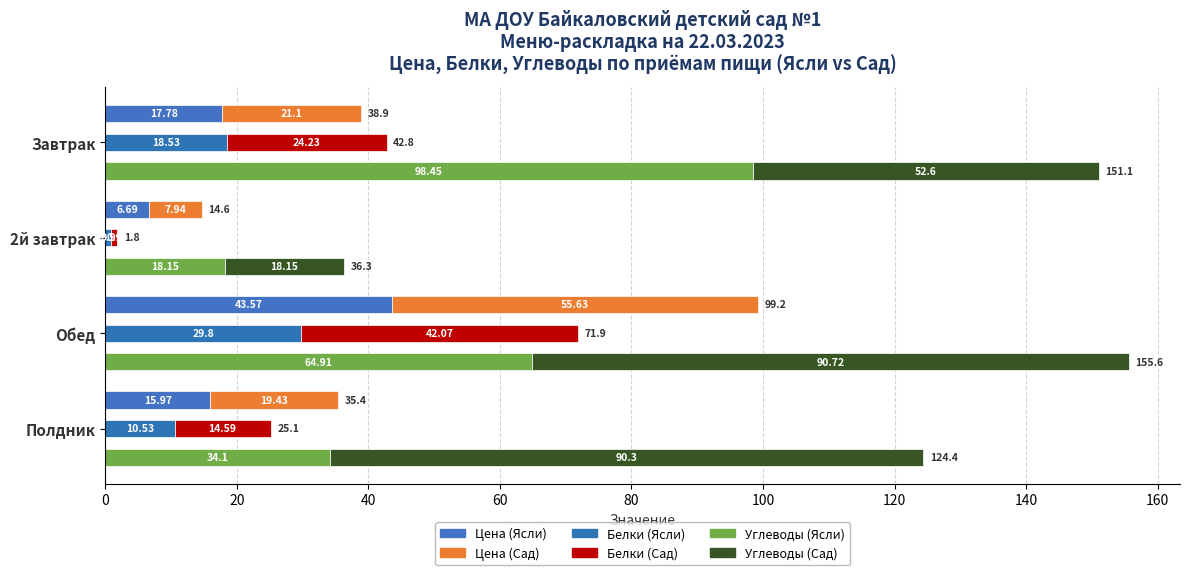

True or false: Цена (Сад) has a value of 22.7 at Обед.

False